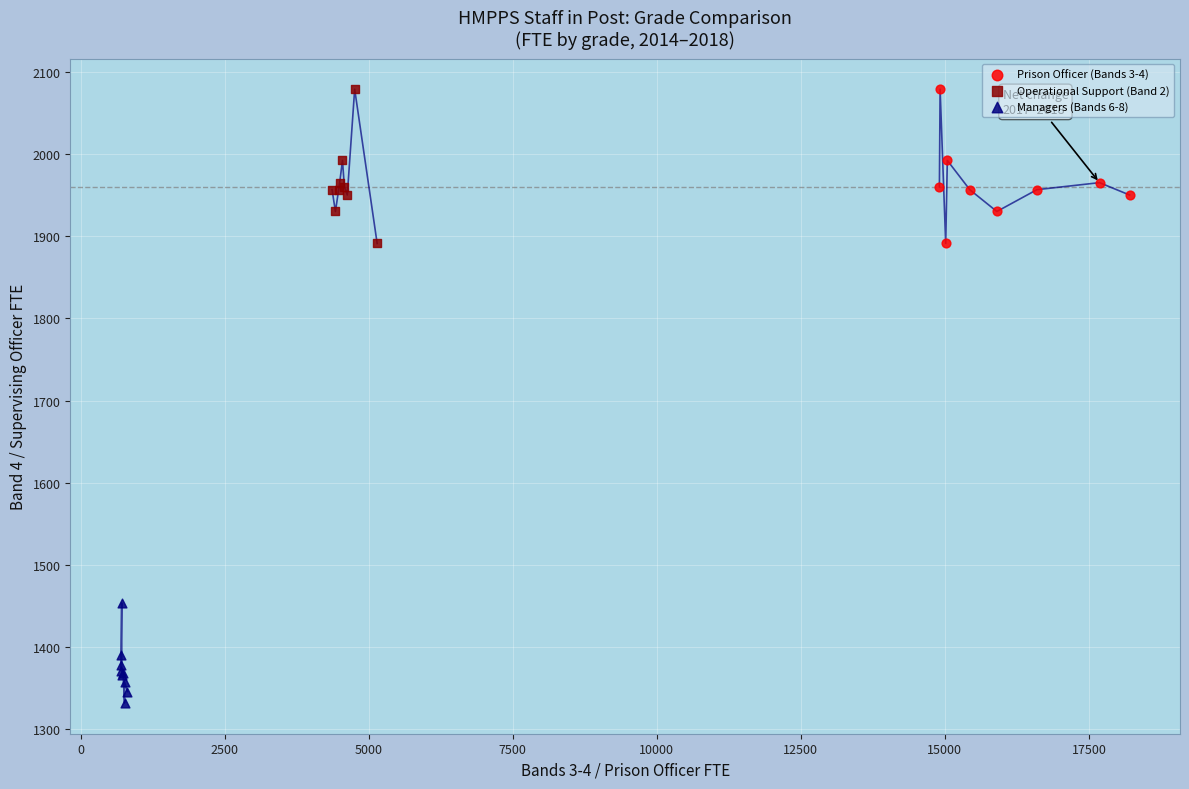

Which series reaches the minimum Y coordinate?

Managers (Bands 6-8)